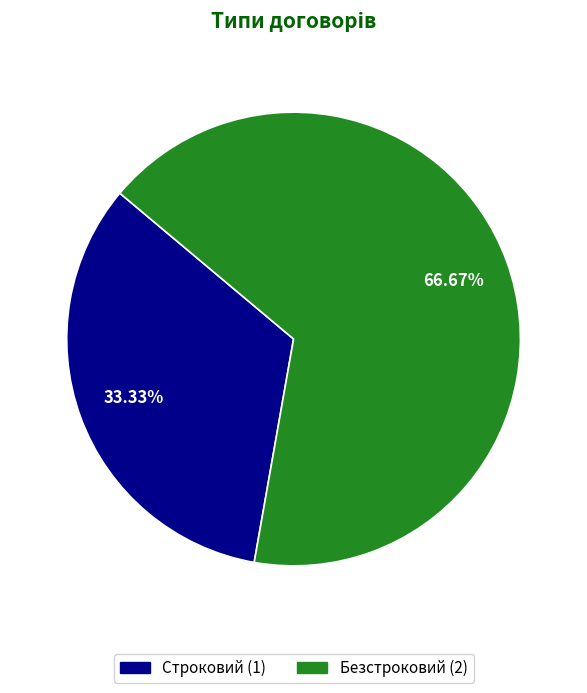

Is Безстроковий the majority of the pie?

Yes